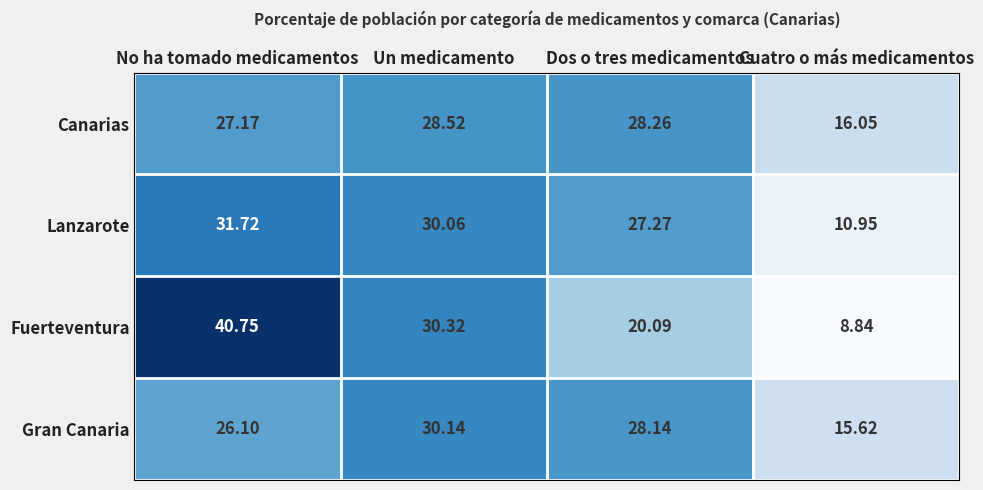

Rank the series at Dos o tres medicamentos from lowest to highest value.

Fuerteventura, Lanzarote, Gran Canaria, Canarias